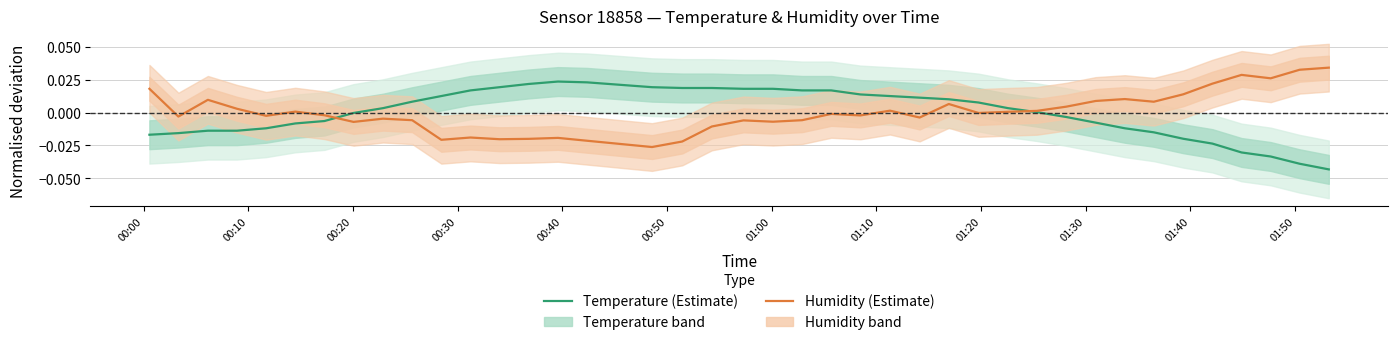

At how many categories does at least one series exceed 0?

36